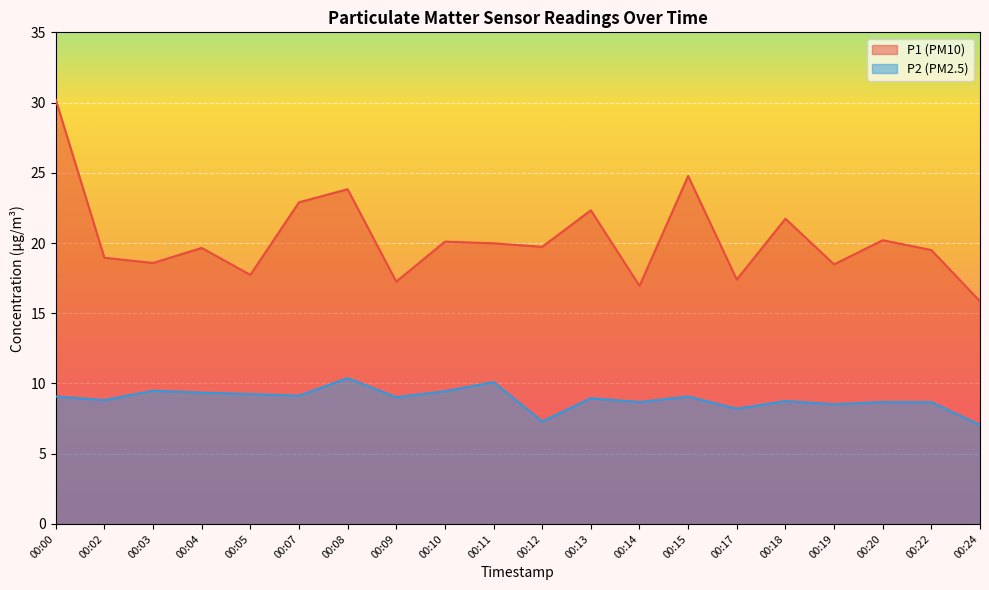

At how many categories does at least one series exceed 27?

1